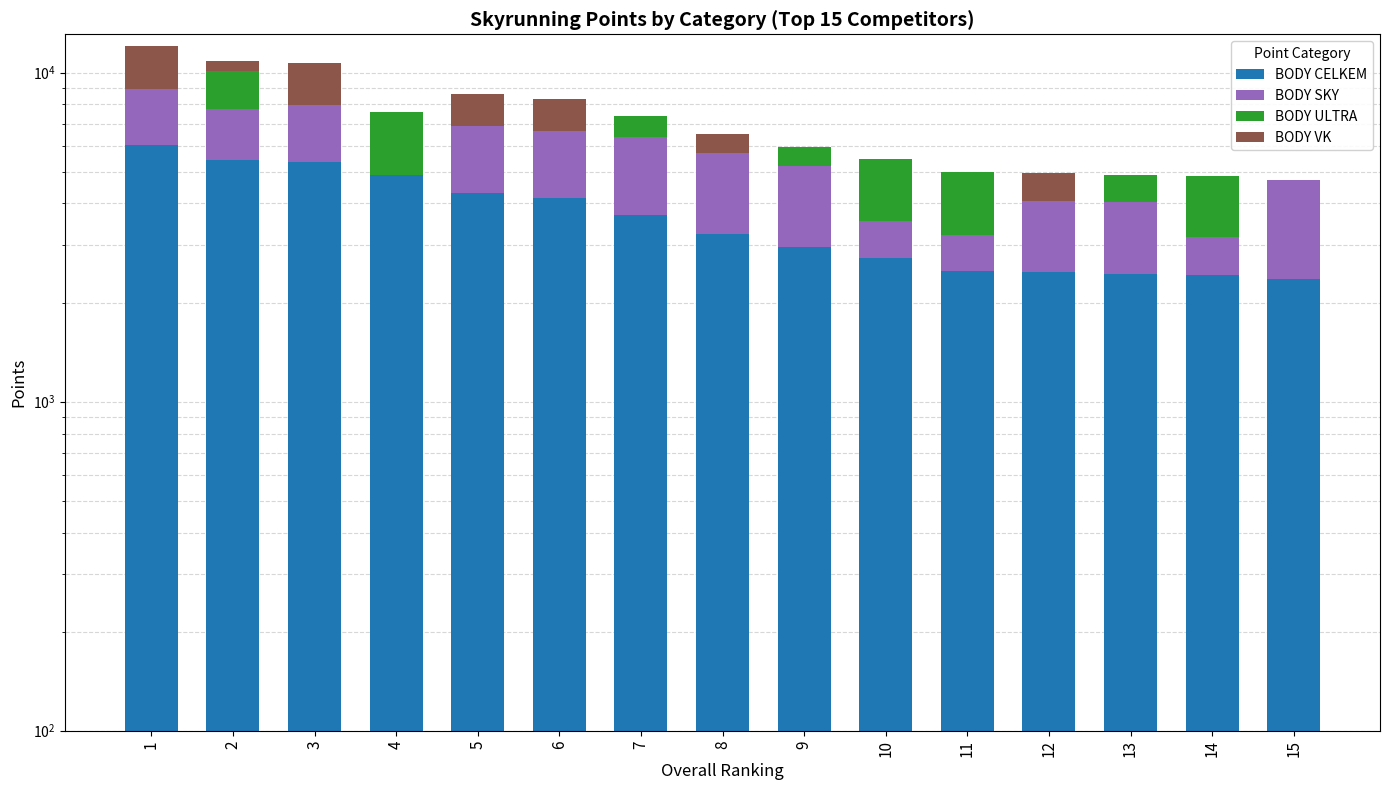

What is the difference between the second highest and second lowest values in the BODY VK series?

2738